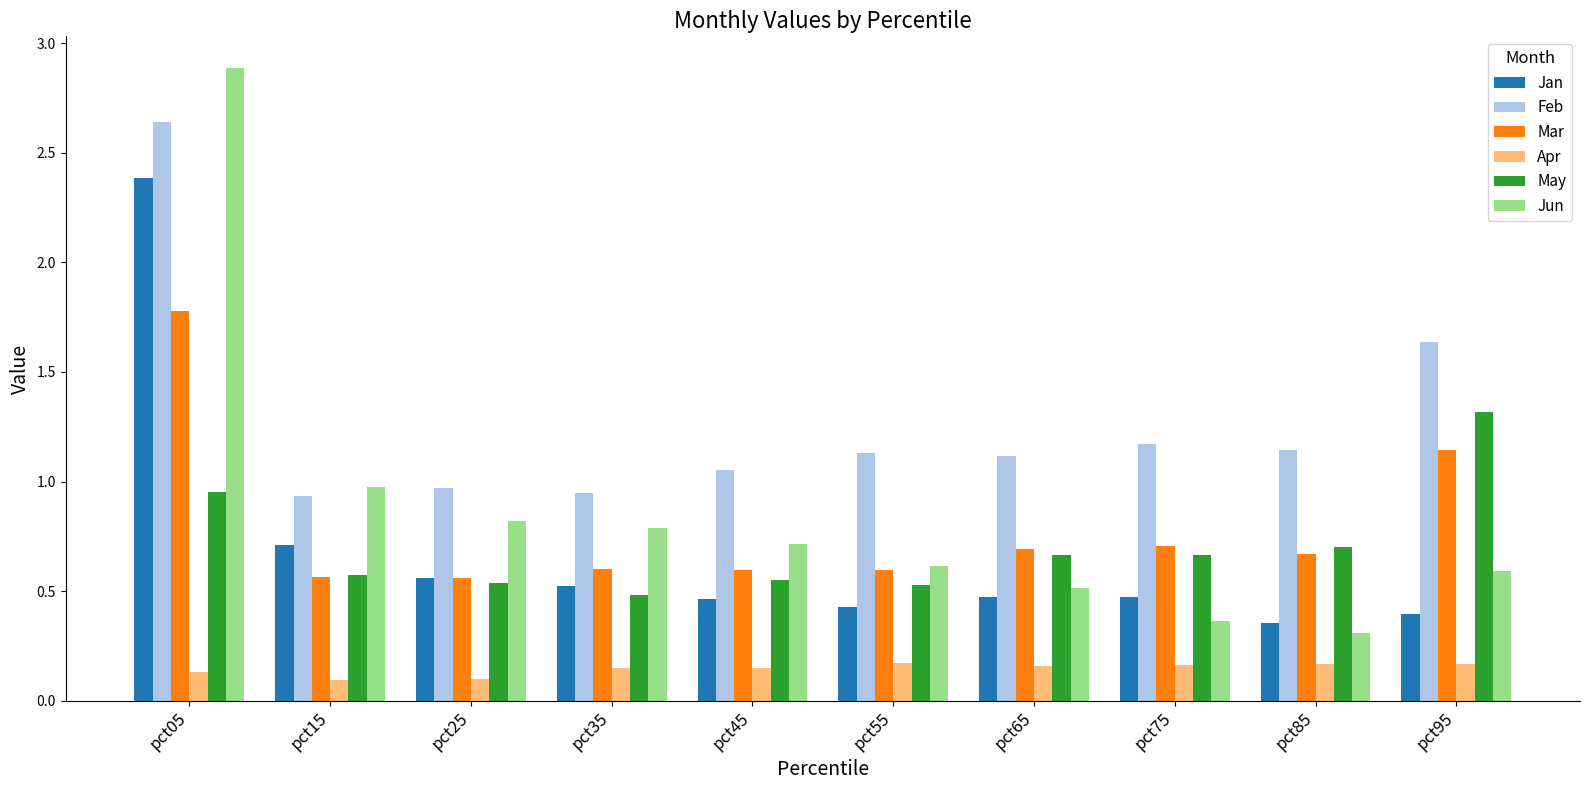

Is the value of May at pct15 greater than the value of Jun at pct85?

Yes